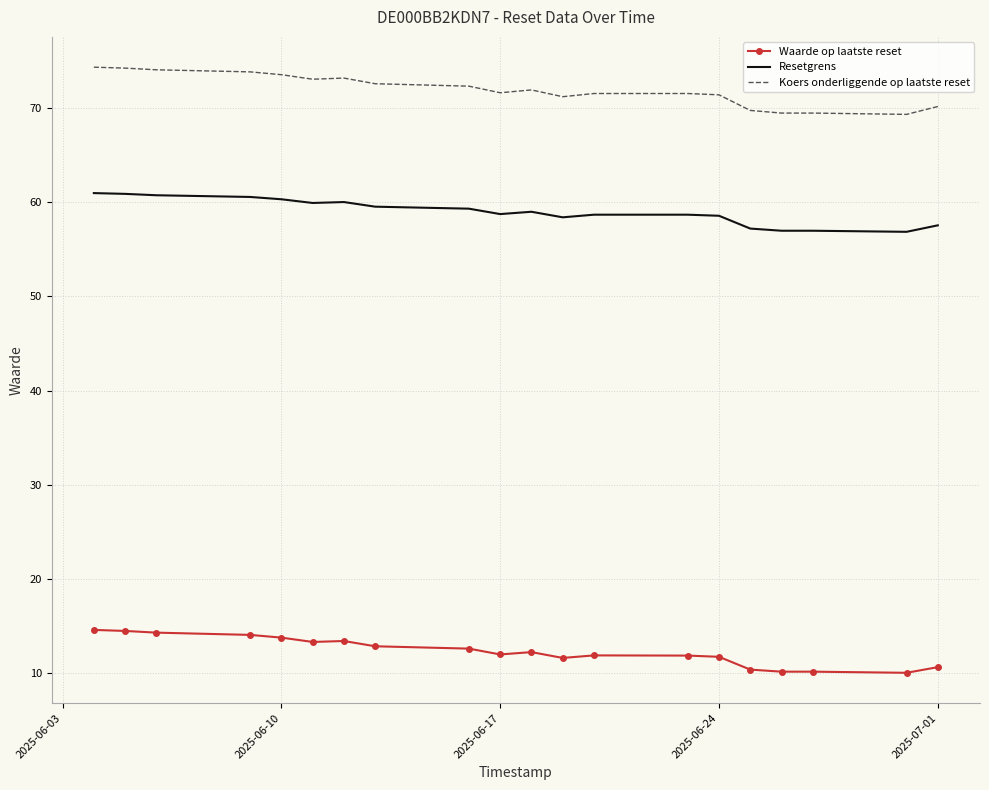

Which series has the widest spread of values?

Koers onderliggende op laatste reset